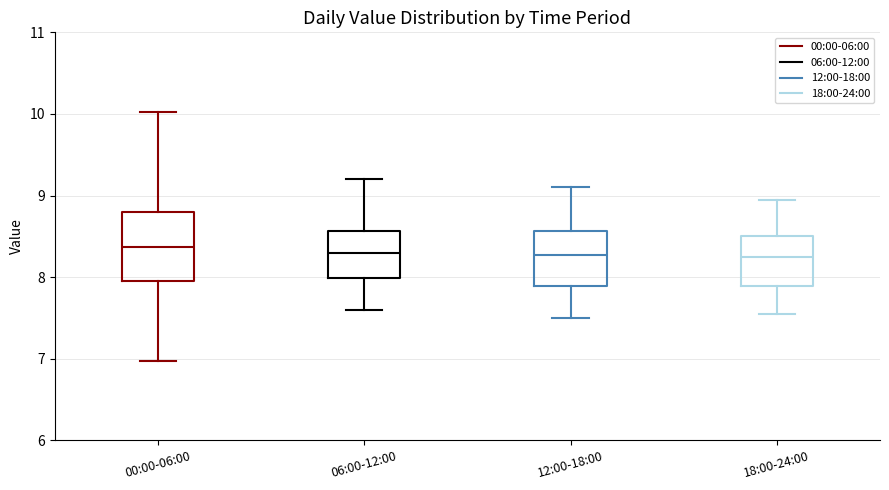

Reading left to right, transcribe this box plot: for each box, give where its median line is, the range the box spans, and where its two whiskers end, as read against the y-axis. The values are not printed on the chart, so give them approximately, as read against the axis.

00:00-06:00: median 8.4, box 8.0 to 8.8, whiskers 7.0 to 10.0
06:00-12:00: median 8.3, box 8.0 to 8.6, whiskers 7.6 to 9.2
12:00-18:00: median 8.3, box 7.9 to 8.6, whiskers 7.5 to 9.1
18:00-24:00: median 8.3, box 7.9 to 8.5, whiskers 7.6 to 9.0